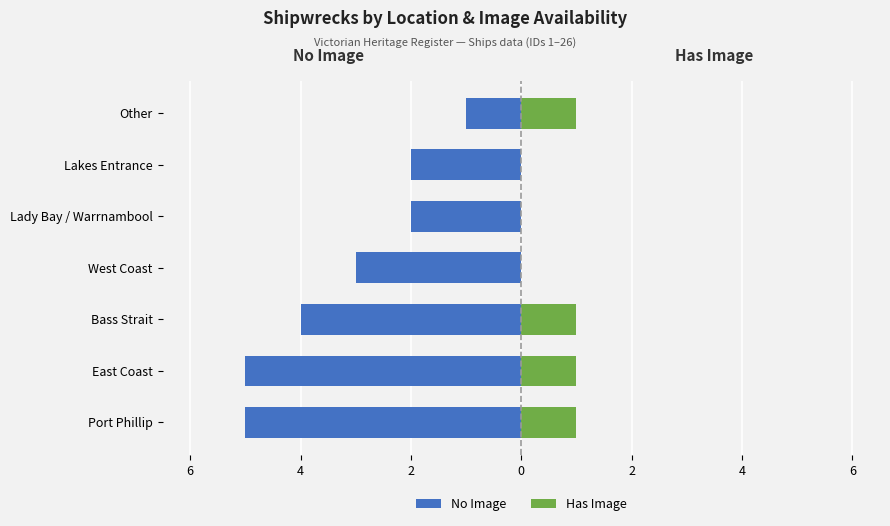

What is the spread (max minus min) of values at 2?

5